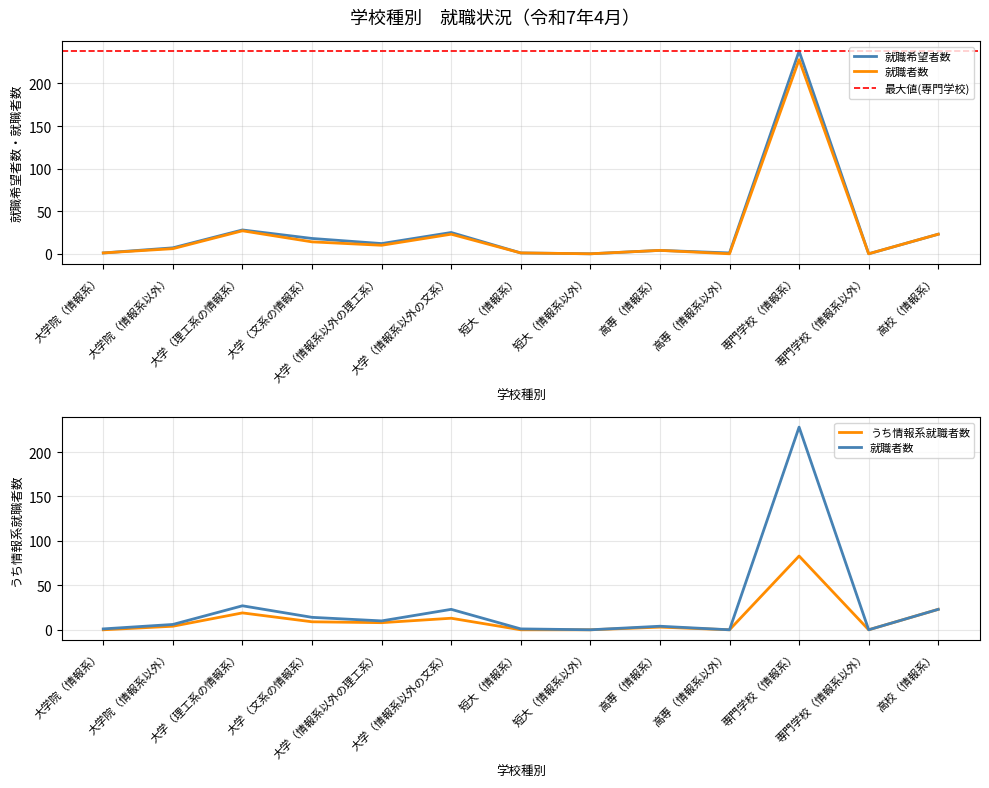

Rank the series at 大学（文系の情報系） from highest to lowest value.

就職希望者数, 就職者数, うち情報系就職者数